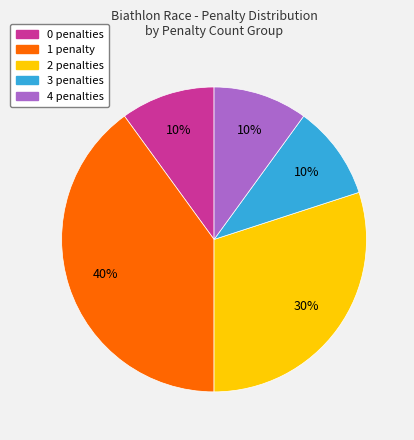

Is there any slice that represents more than half of the pie?

No